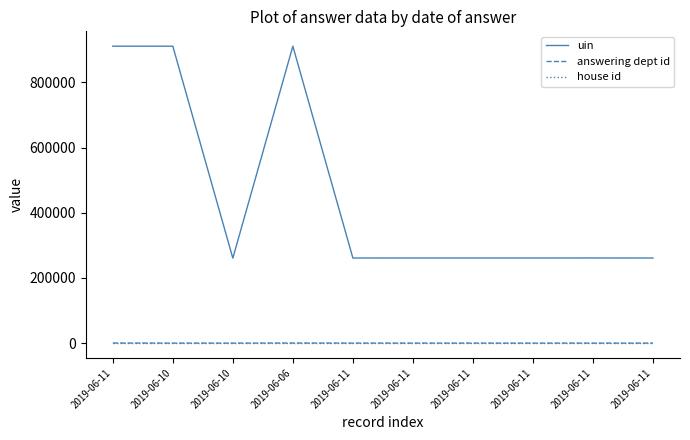

Is the value of house id at 2019-06-11 greater than the value of answering dept id at 2019-06-11?

No